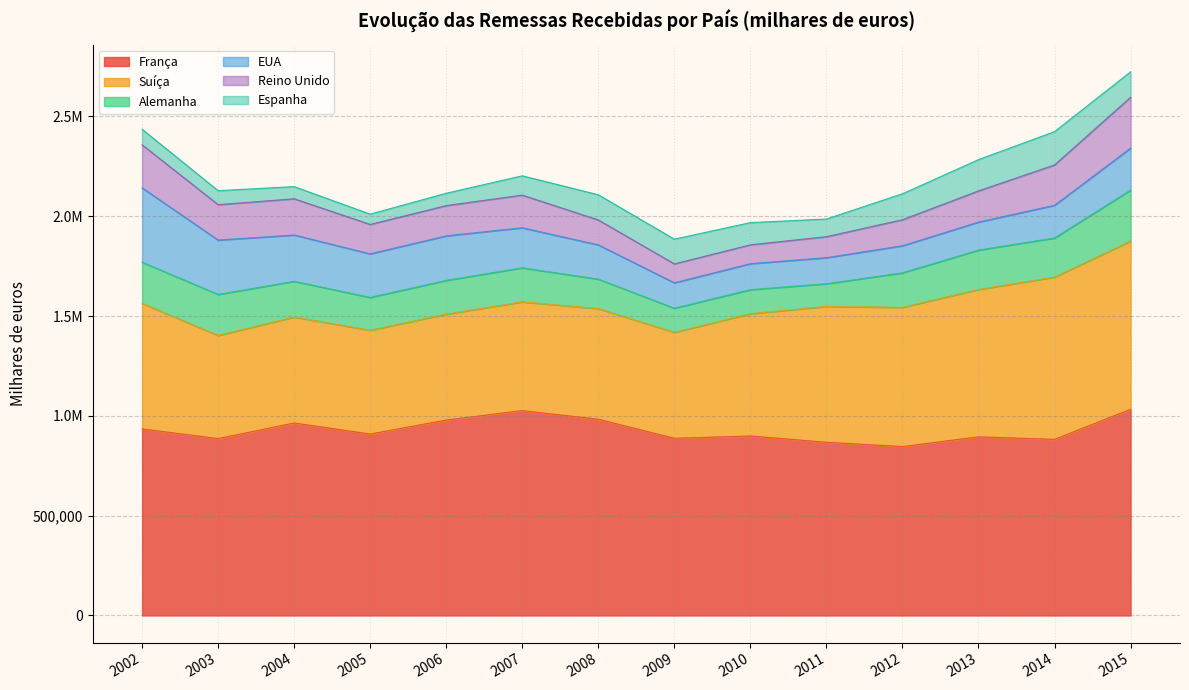

Reading left to right, extract all data points from this chart.

França: 934480	886090	964130	908870	978950	1026190	983030	887440	899160	867610	846150	894930	882180	1033120
Suíça: 629310	516590	531060	519890	530720	544720	554120	530880	612660	680730	697330	738130	812810	842290
Alemanha: 205810	205640	178780	164520	168900	170560	147660	120860	120420	113420	172940	197250	196190	255470
EUA: 372450	272120	231900	218370	223000	200640	171460	127280	129980	130420	135550	140320	163450	210220
Reino Unido: 215630	177540	181440	147170	151630	163580	125010	94820	94620	105310	130490	156230	202220	254960
Espanha: 77950	69890	60970	51560	61810	96690	126230	123820	111030	88410	129910	156700	166930	127220